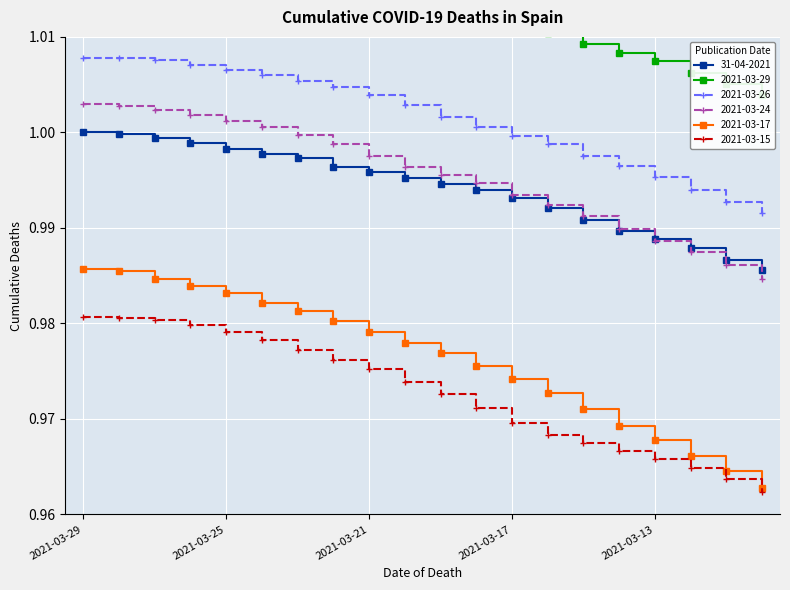

Between 2021-03-26 and 2021-03-22, which series saw the biggest shift?

2021-03-17